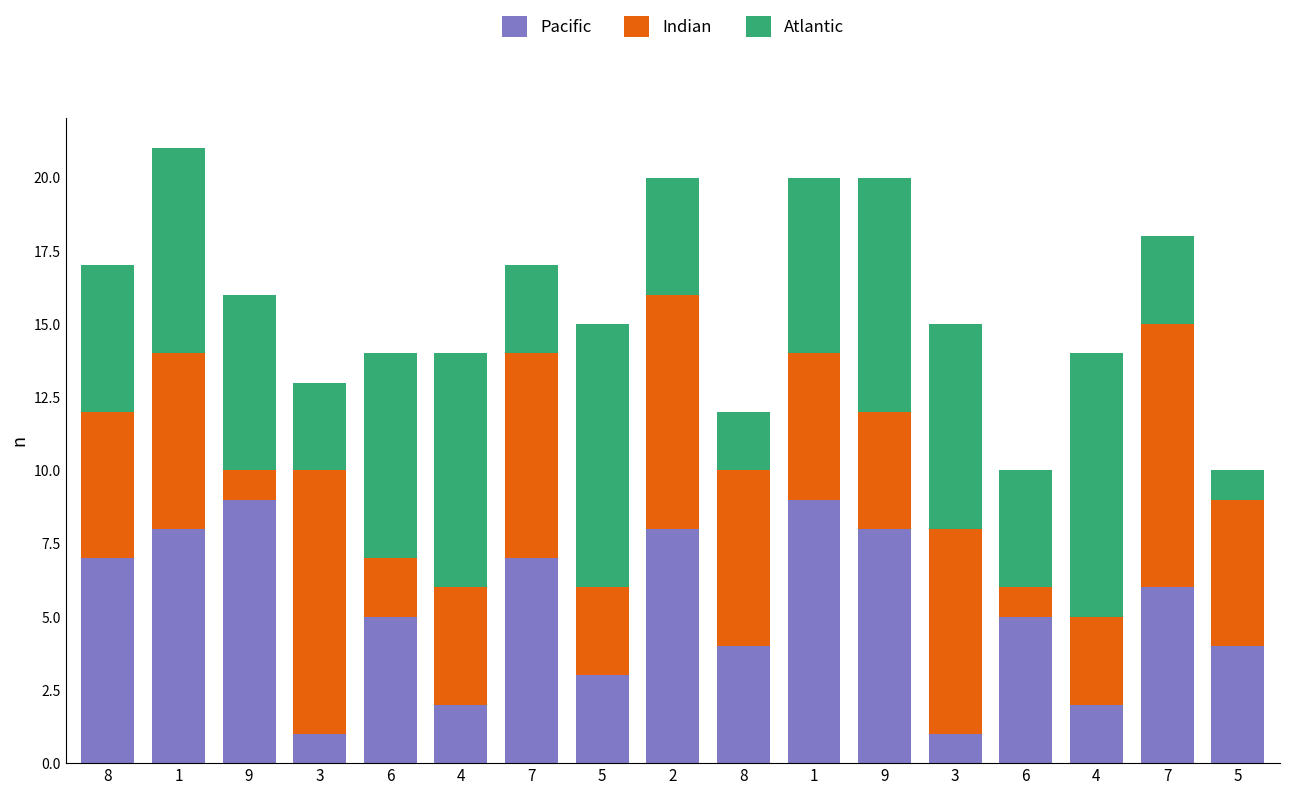

Are the bars grouped side by side (vs. stacked)?

No